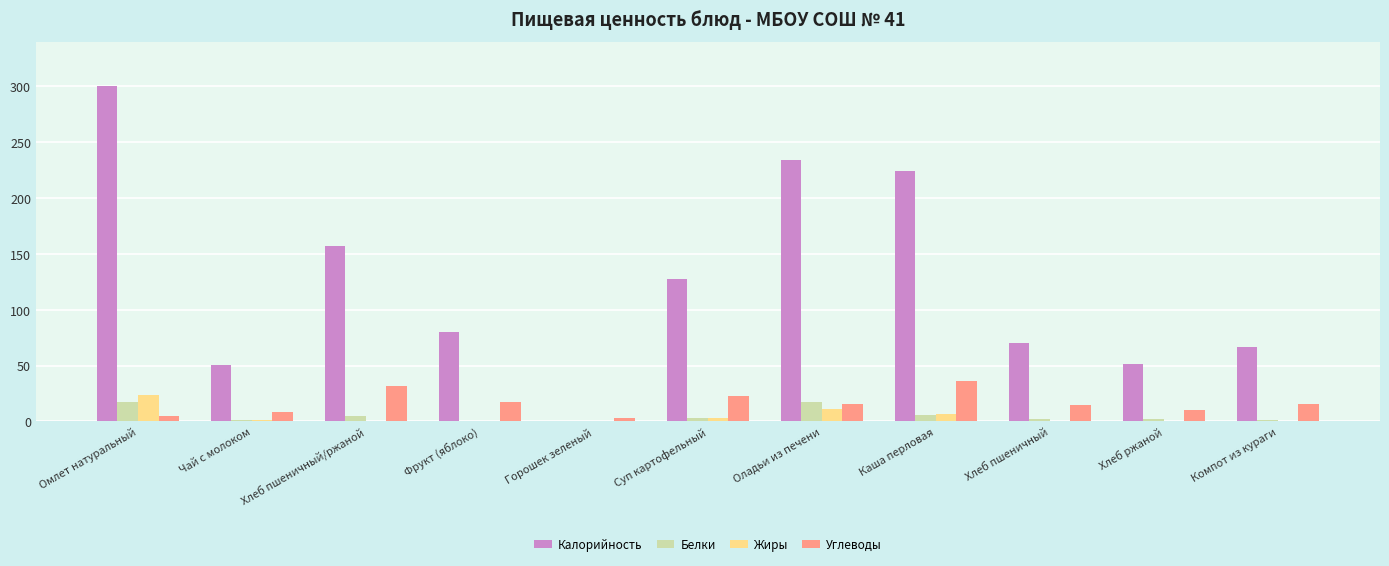

Which series changed the most between Каша перловая and Хлеб ржаной?

Калорийность